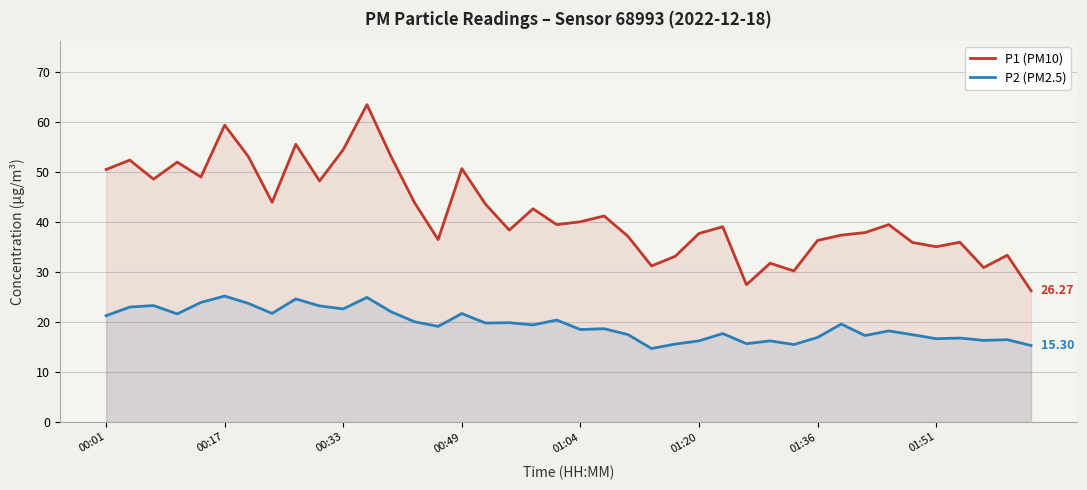

Reading right to left, what are all the values shown in this chart?

P1 (PM10): 26.3	33.4	30.9	36.0	35.1	35.9	39.5	37.9	37.4	36.3	30.2	31.8	27.5	39.1	37.7	33.2	31.2	37.2	41.2	40.1	39.5	42.7	38.4	43.6	50.7	36.5	43.9	53.3	63.5	54.5	48.2	55.6	44.0	53.1	59.4	49.0	52.0	48.6	52.4	50.5
P2 (PM2.5): 15.3	16.5	16.3	16.8	16.7	17.5	18.2	17.3	19.6	16.9	15.5	16.2	15.7	17.7	16.2	15.6	14.7	17.5	18.7	18.5	20.4	19.4	19.9	19.8	21.7	19.1	20.1	22.1	24.9	22.6	23.2	24.6	21.7	23.7	25.2	23.9	21.6	23.3	23.0	21.3